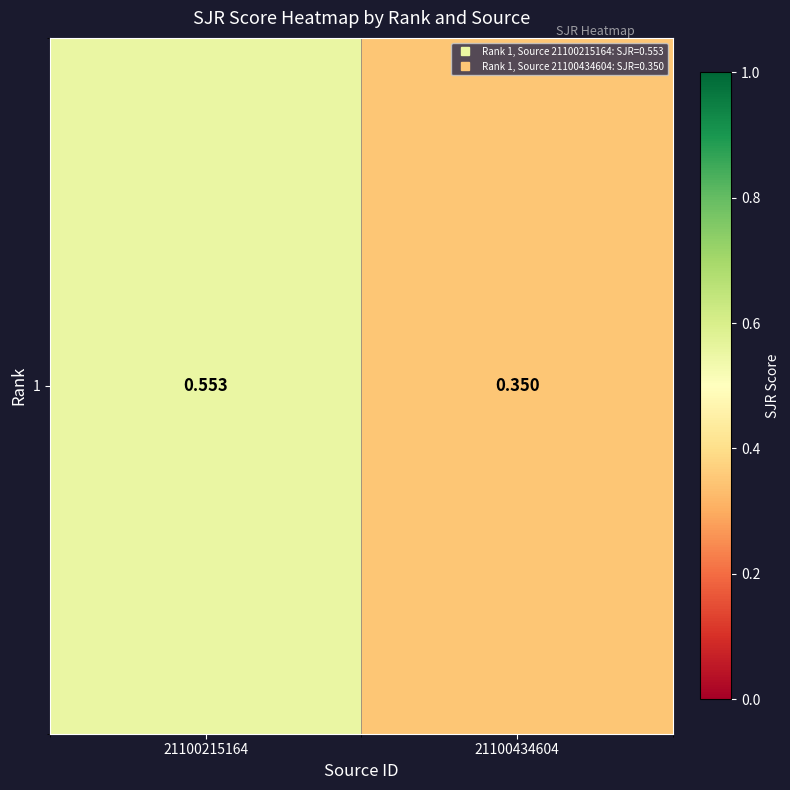

Count the values in the range 0 to 1.

2